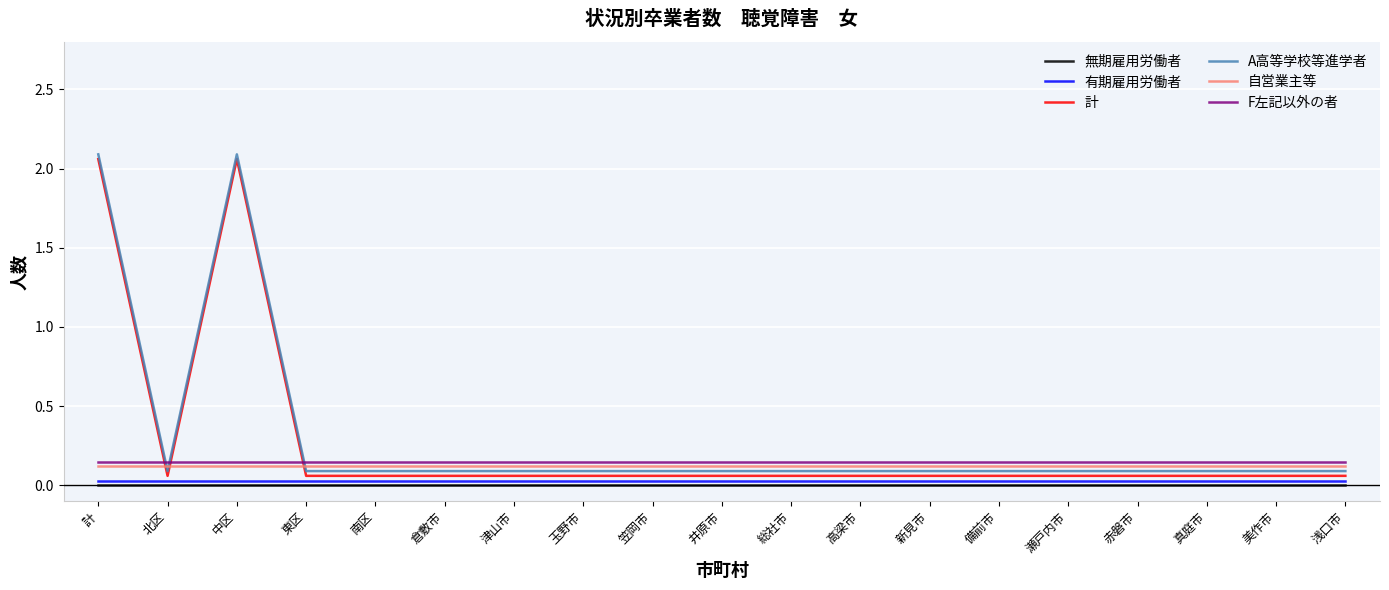

The 無期雇用労働者 series shows 0.0 at 浅口市. True or false?

True